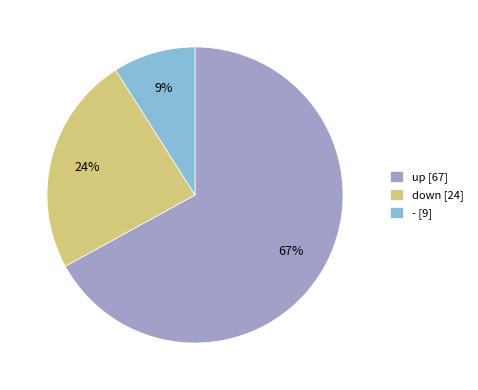

What percentage is the up slice, to the nearest percent?

67%